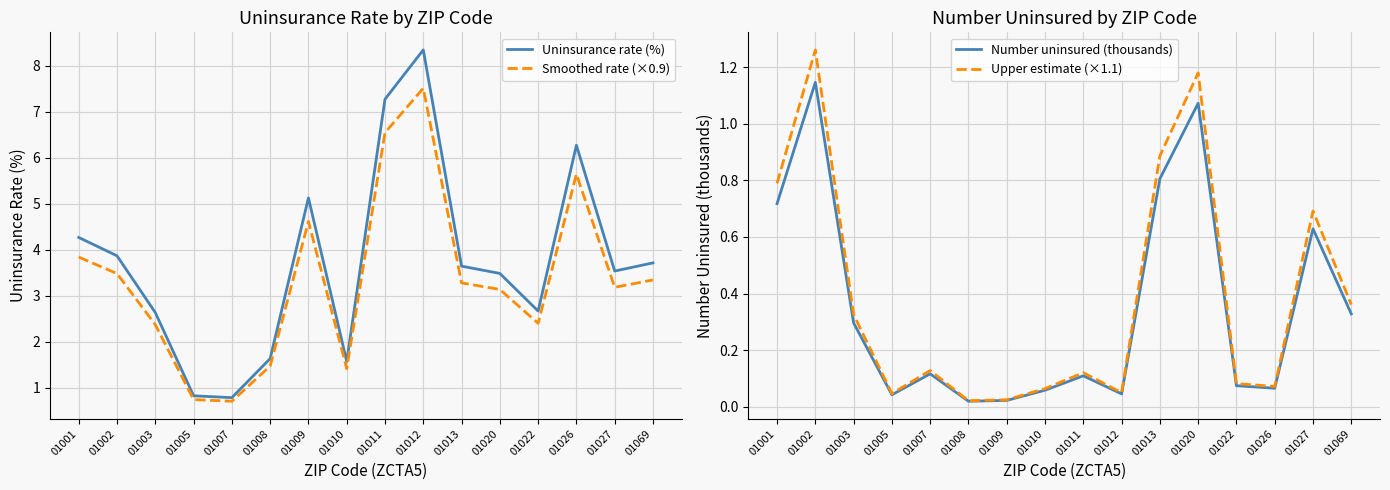

True or false: Uninsurance rate (%) and Smoothed rate (×0.9) intersect in this chart.

False